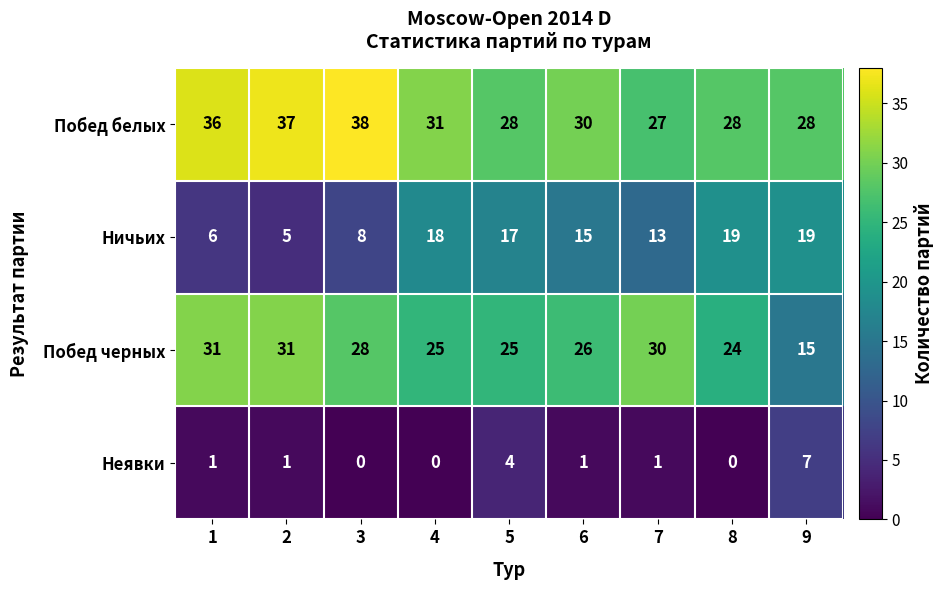

What is the highest value of the Побед белых series?

38